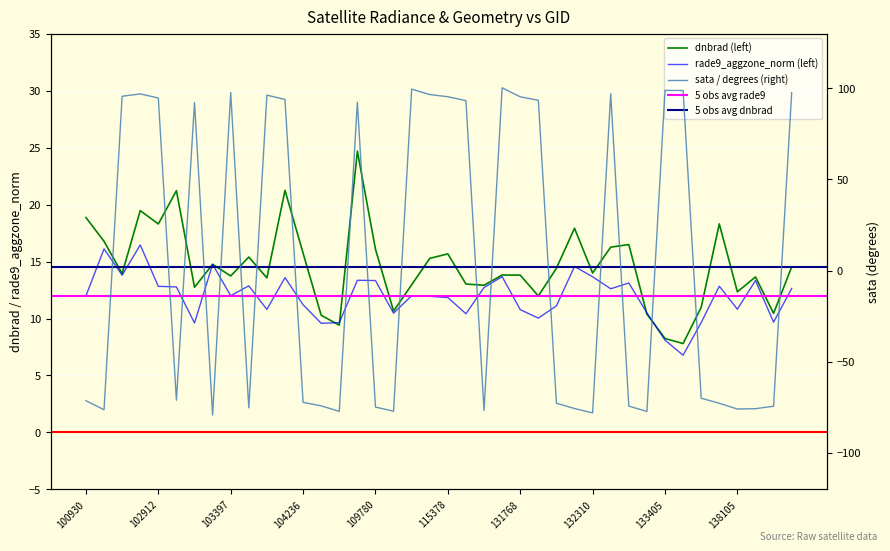

At which category is the sum across all series the highest?

102792